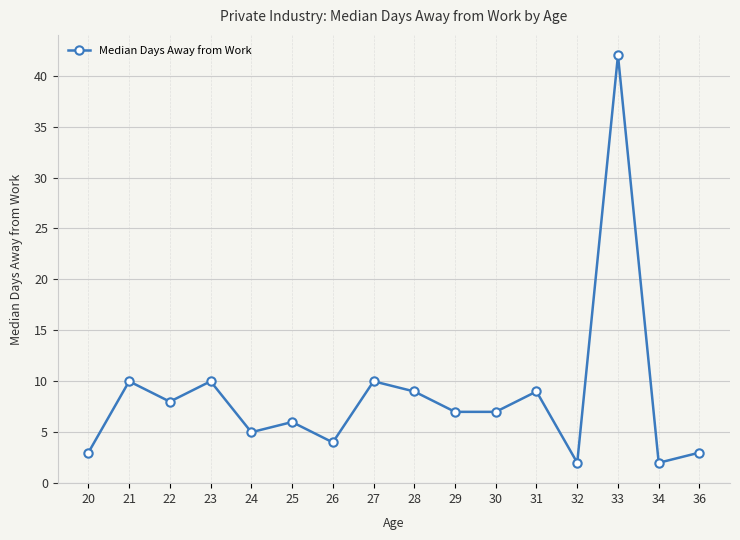

The chart shows a value of 42 at 33. True or false?

True